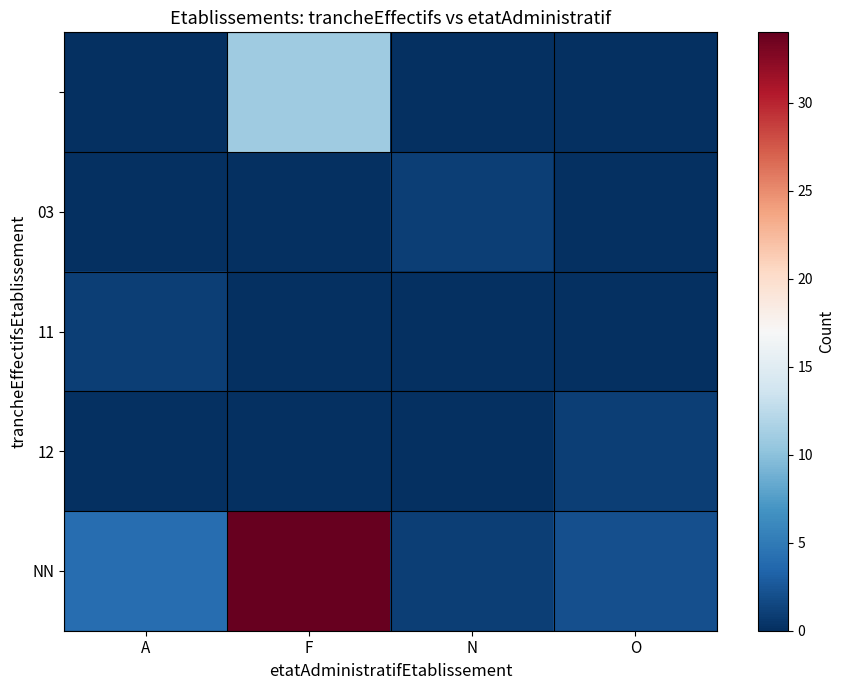

At which category is the sum across all series the highest?

F